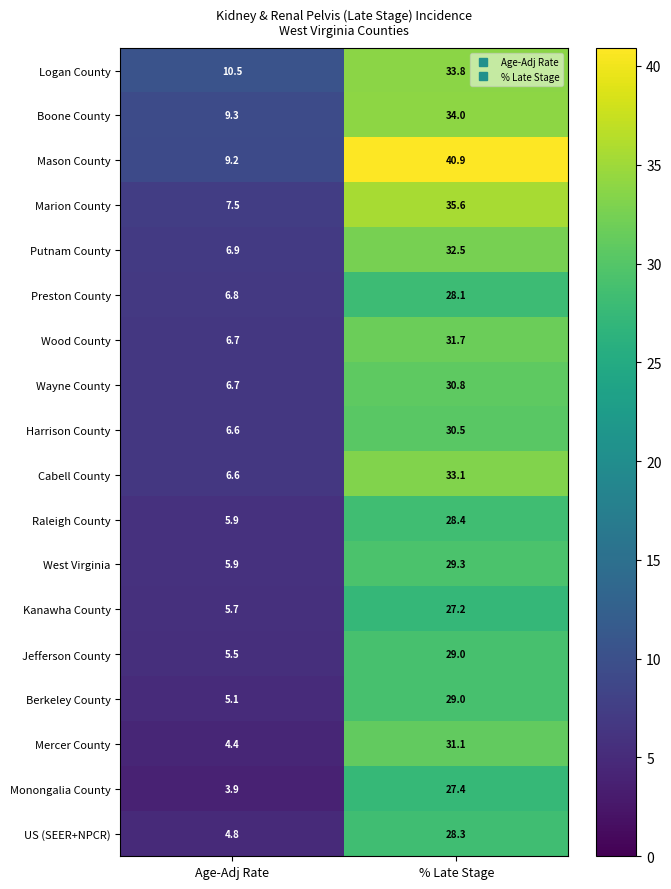

Where is Putnam County nearest to the value 19?

Age-Adj Rate